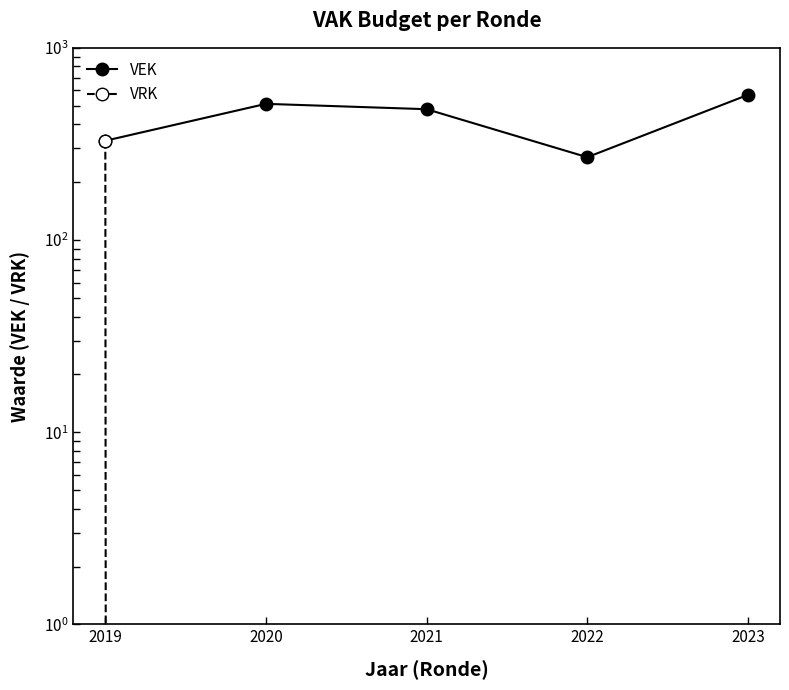

What is the maximum value shown in the chart?

569.0